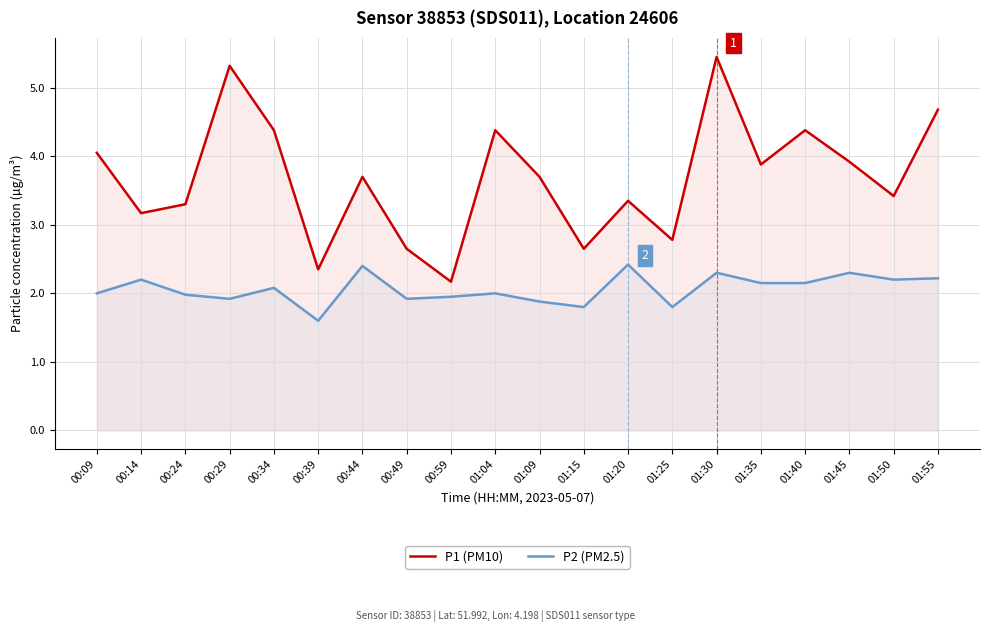

At which category does P2 (PM2.5) reach its first local peak?

00:14